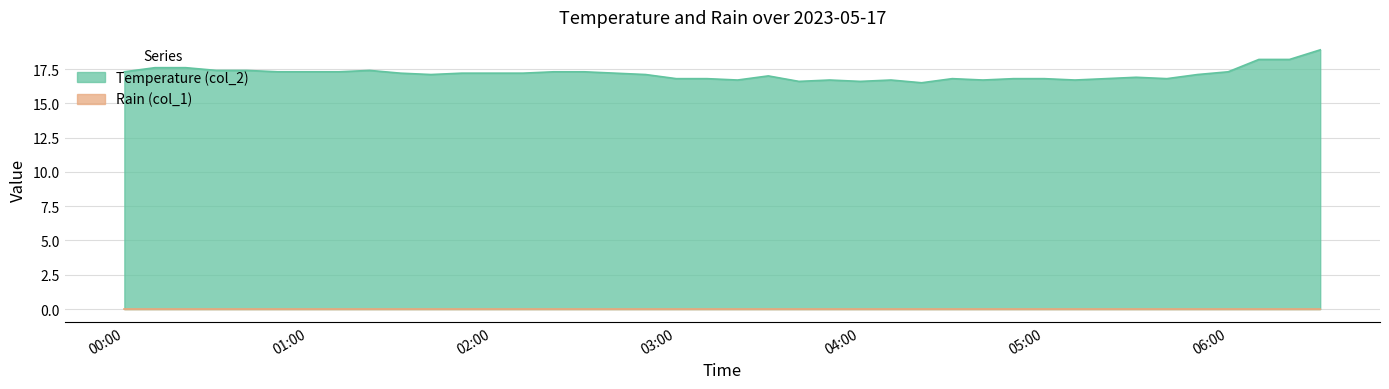

Where is the data nearest to the value 17?

03:30